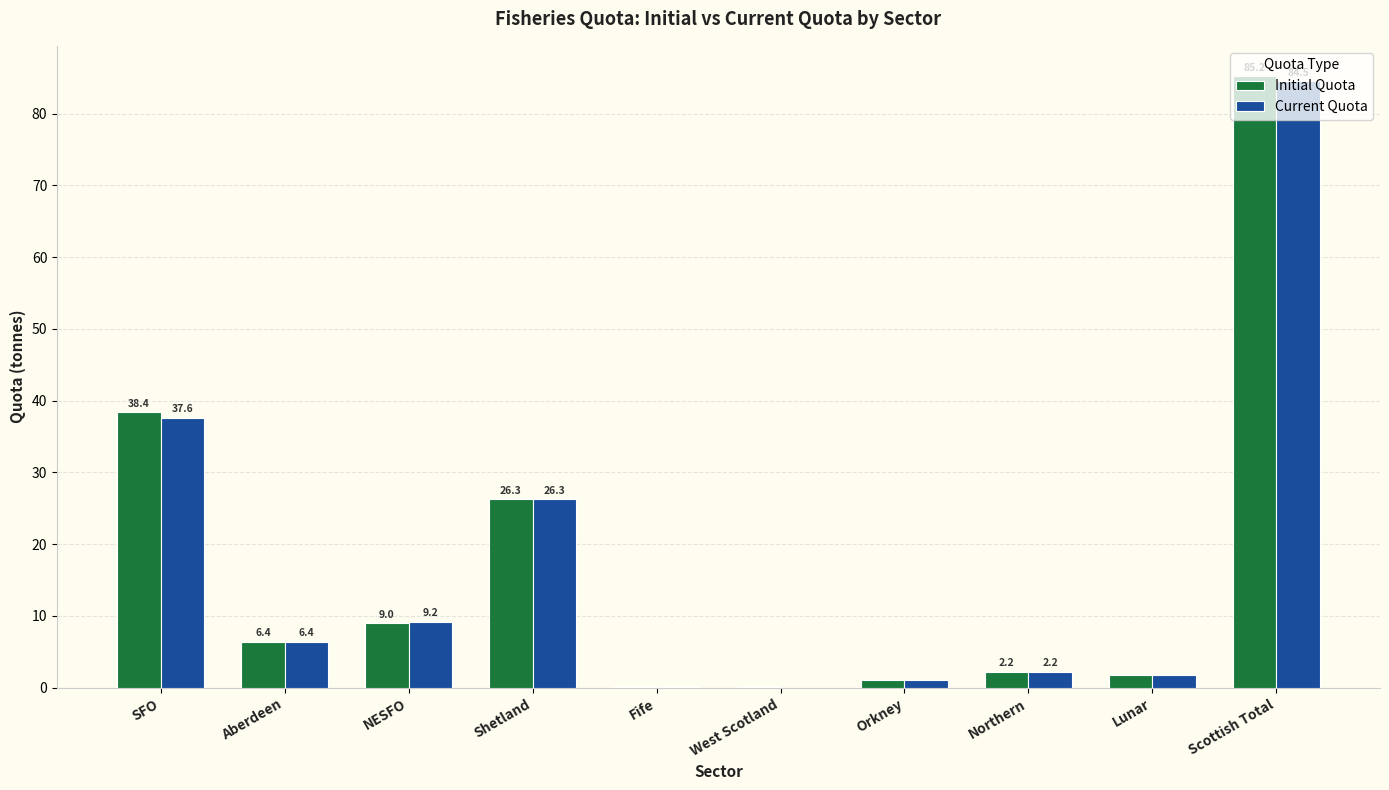

What are all the series names shown in the legend?

Initial Quota, Current Quota